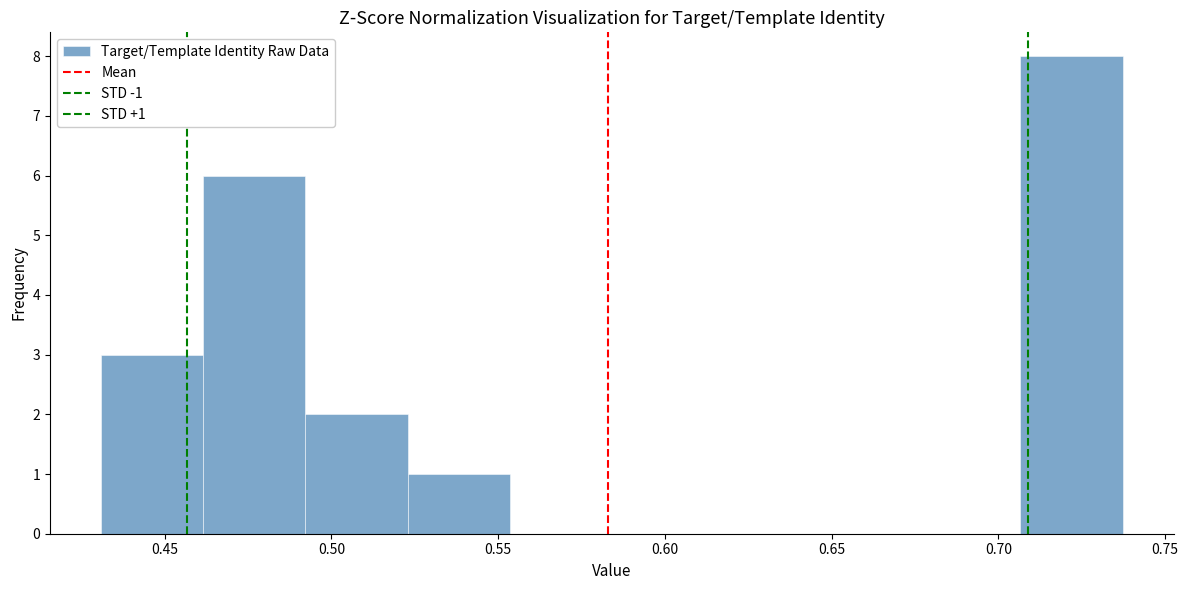

Over which range of the x-axis is the bar tallest?

0.705 to 0.735